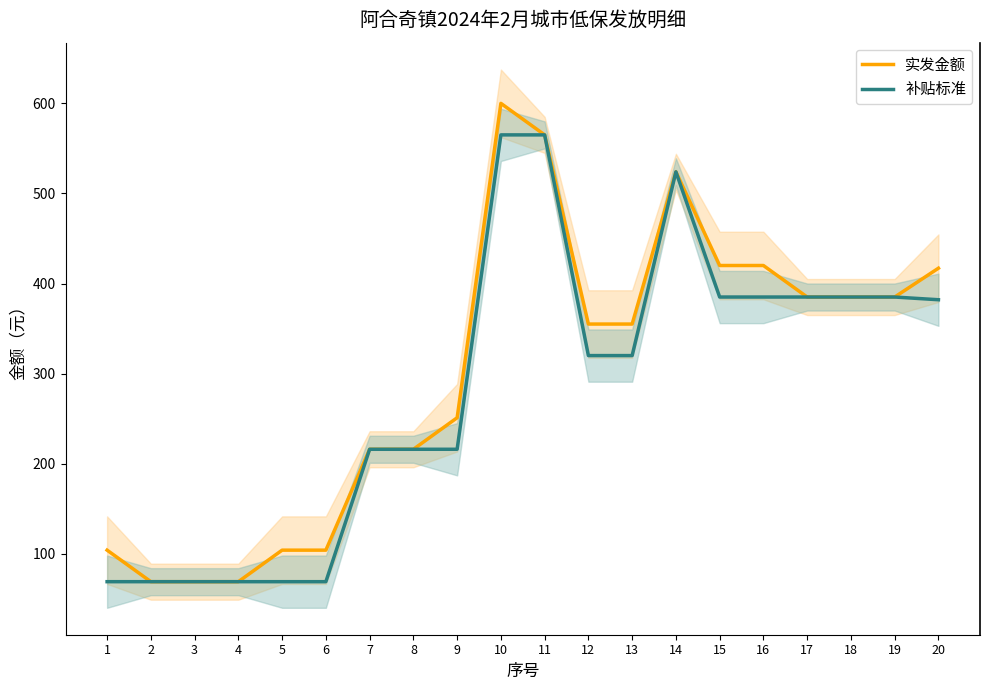

Is it true that 补贴标准 equals 565 at 11?

True